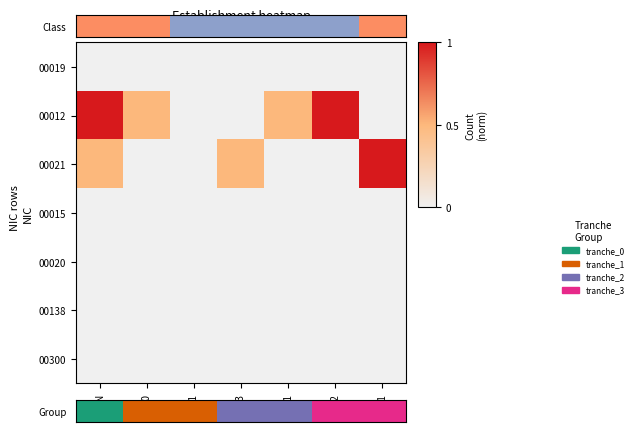

At 00, list the series in order from smallest to largest.

00021, 00015, 00020, 00138, 00300, 00012, Group